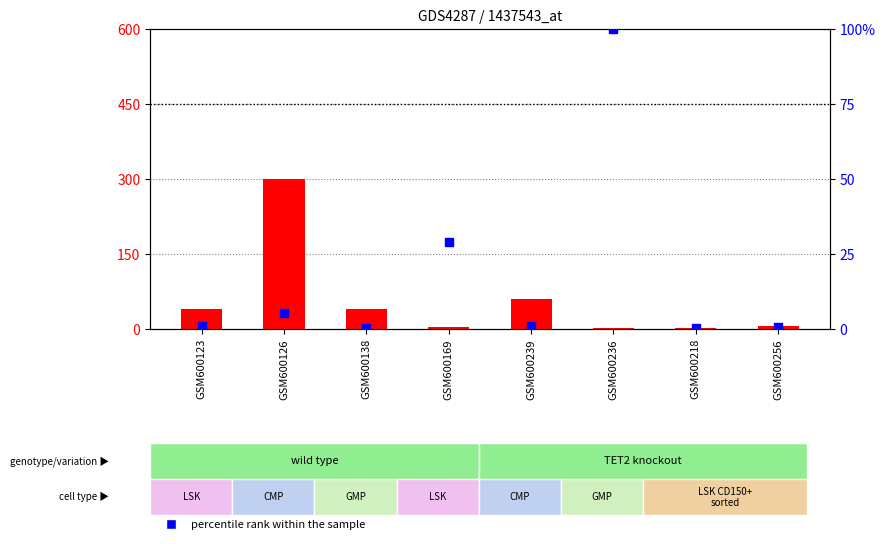

Which series reaches the minimum Y coordinate?

percentile rank within the sample